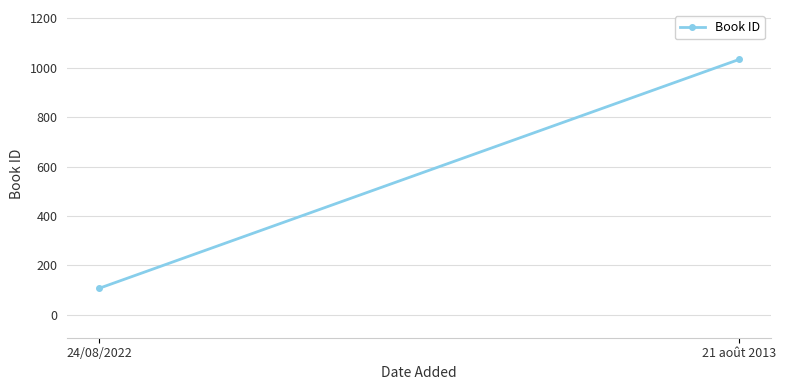

List the labels in order of value, smallest first.

24/08/2022, 21 août 2013